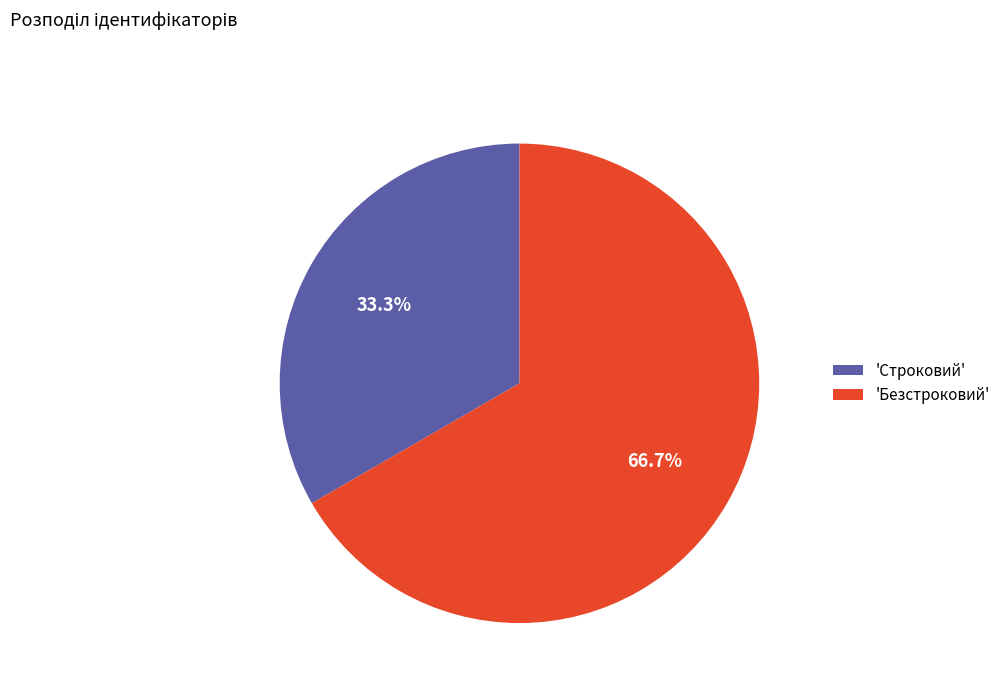

Which category has the biggest portion of the pie?

'Безстроковий'